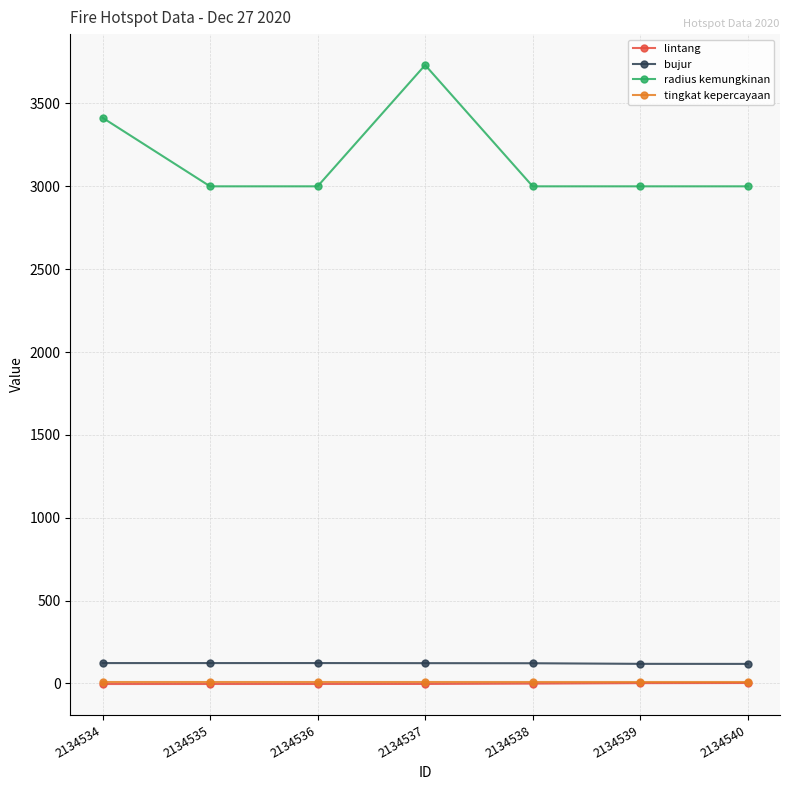

What is the average value of the tingkat kepercayaan series?

8.0